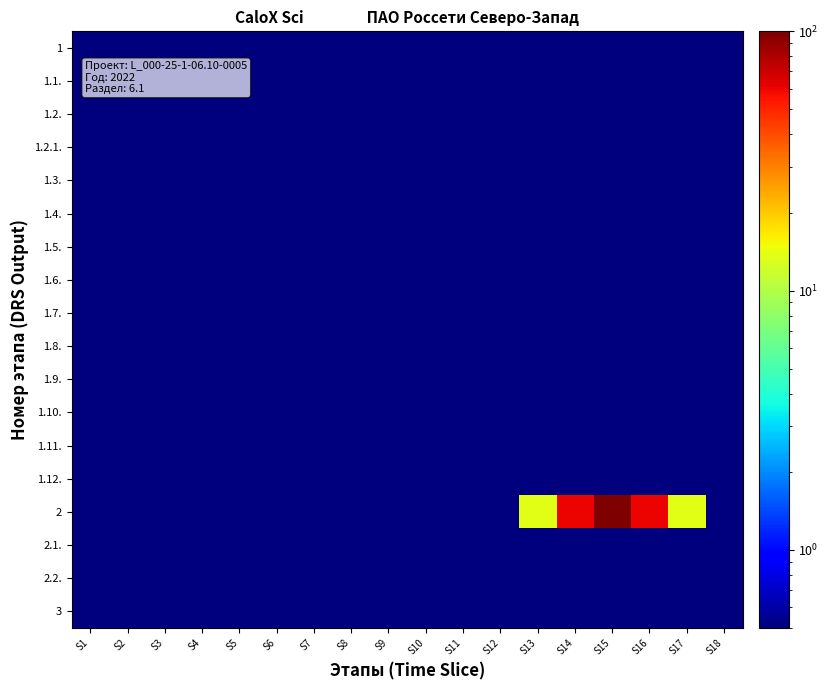

List the series in order of their peak value, highest first.

2, 1, 1.1., 1.2., 1.2.1., 1.3., 1.4., 1.5., 1.6., 1.7., 1.8., 1.9., 1.10., 1.11., 1.12., 2.1., 2.2., 3